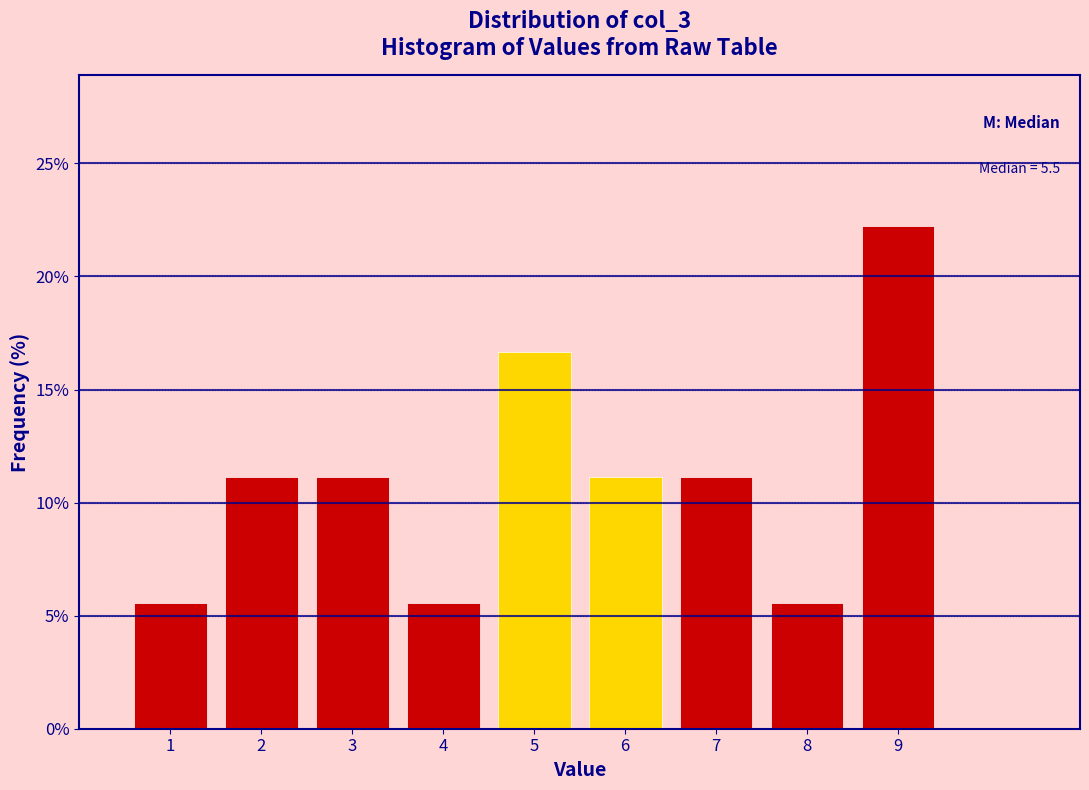

Which range on the x-axis has the tallest bar?

8.5 to 9.5